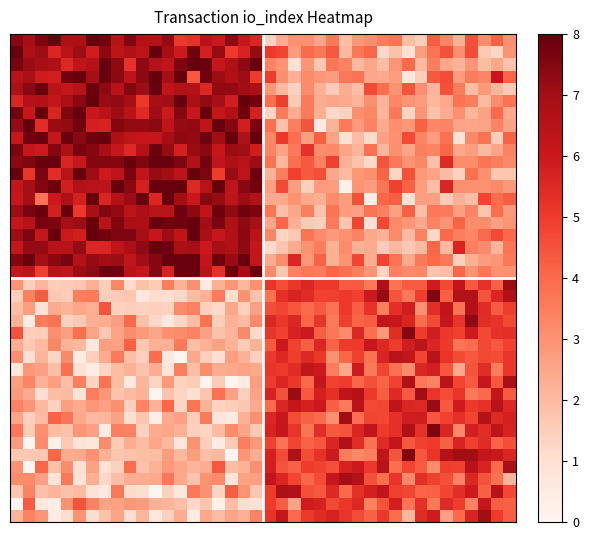

At how many categories does at least one series exceed 6?

40